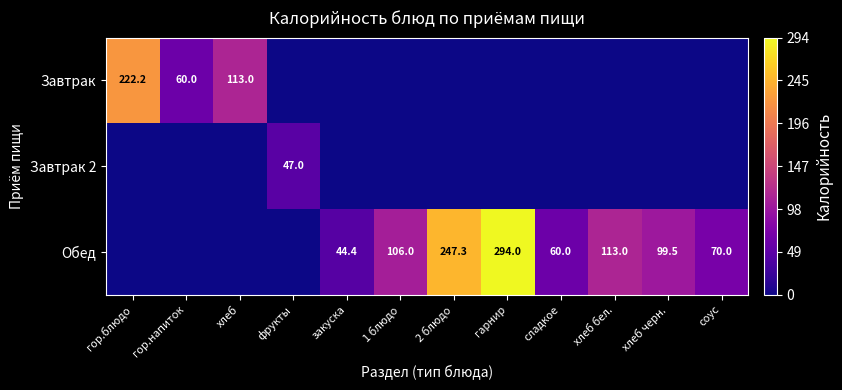

The value of Обед at 1 блюдо is 65.4. True or false?

False